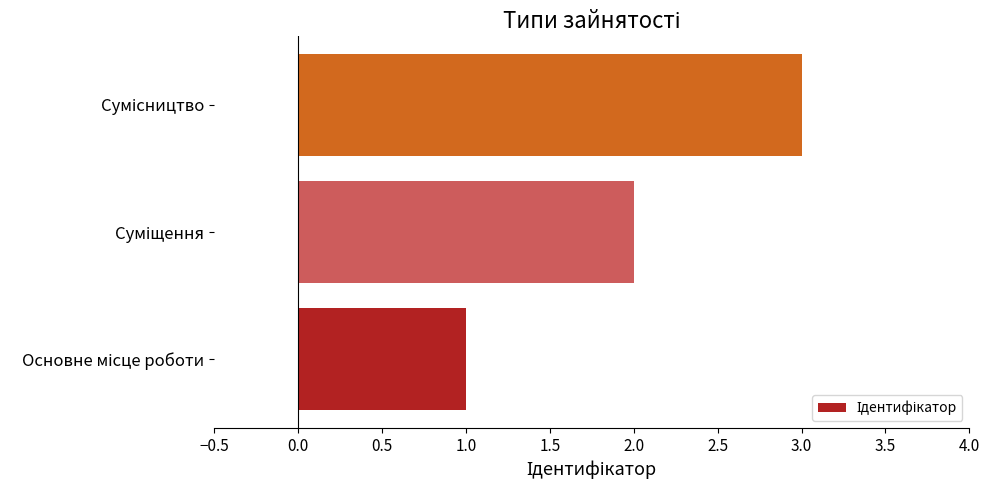

What is the maximum value shown in the chart?

3